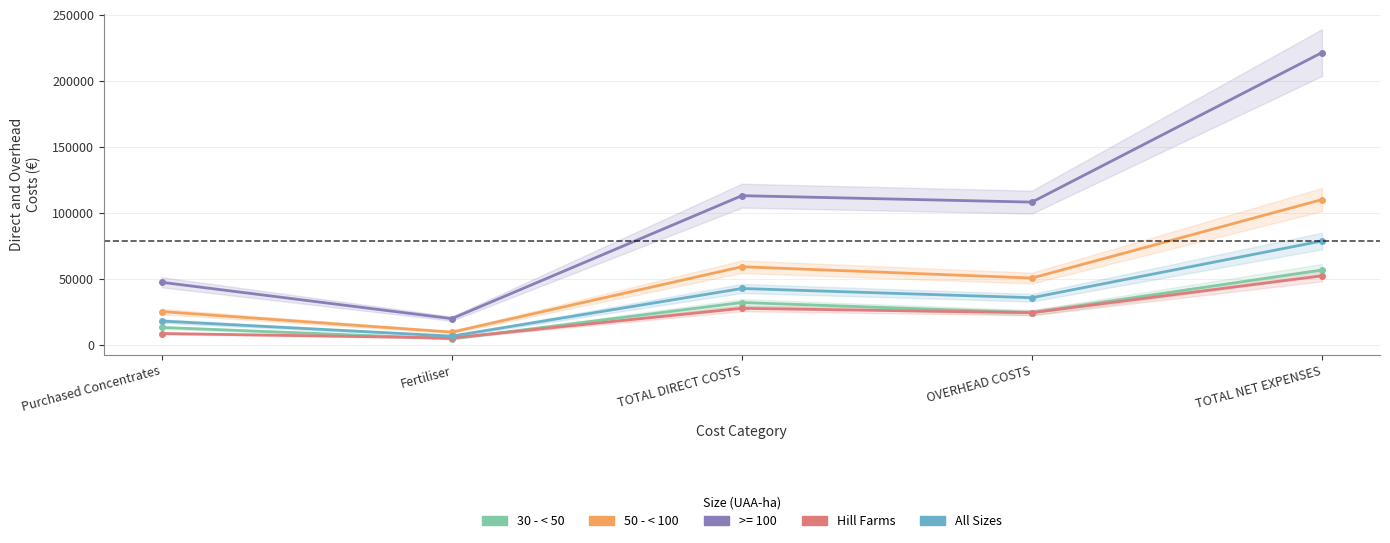

What is the minimum value shown in the chart?

4824